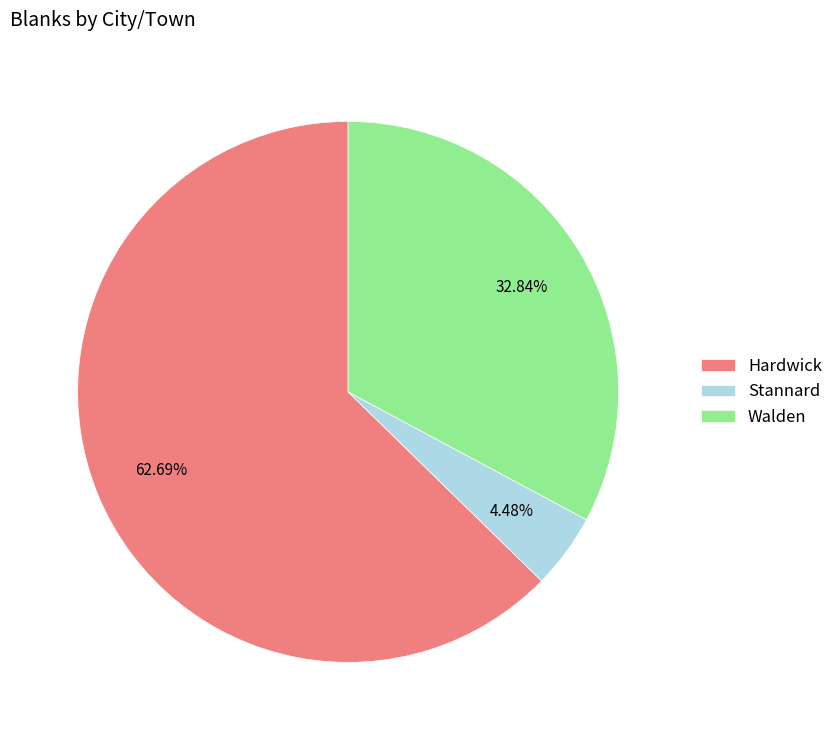

Rank the categories by value from highest to lowest.

Hardwick, Walden, Stannard